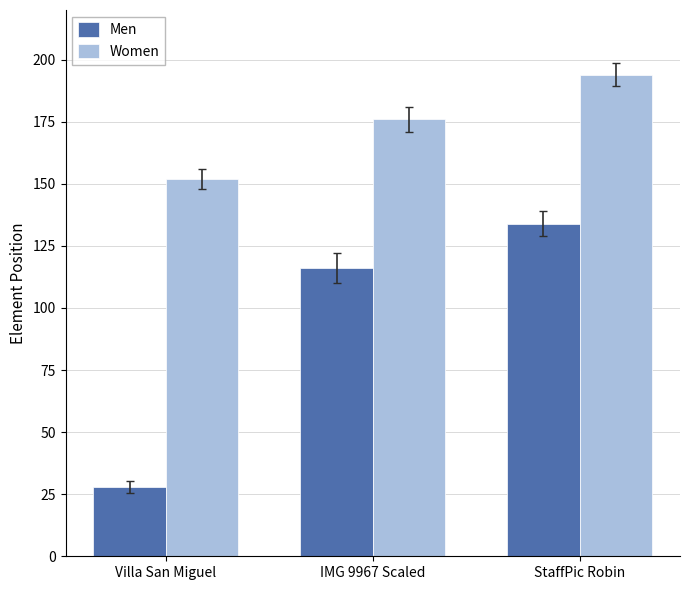

At how many categories does at least one series exceed 183?

1